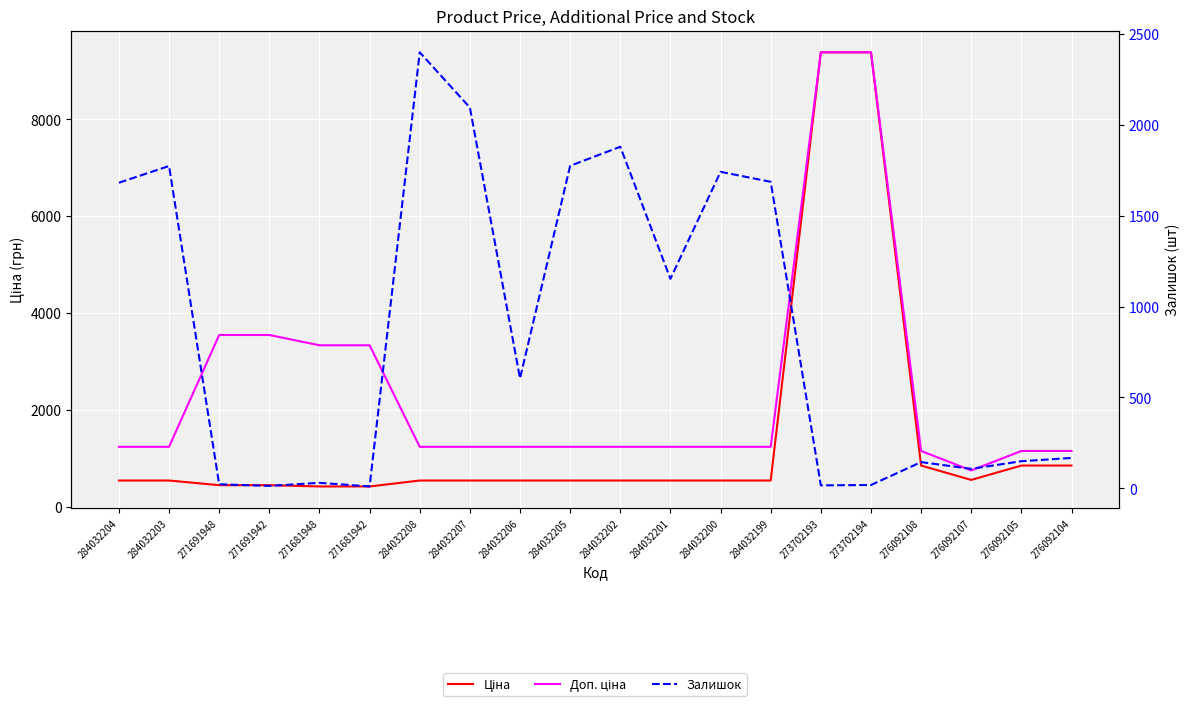

What is the spread (max minus min) of values at 284032206?

696.4